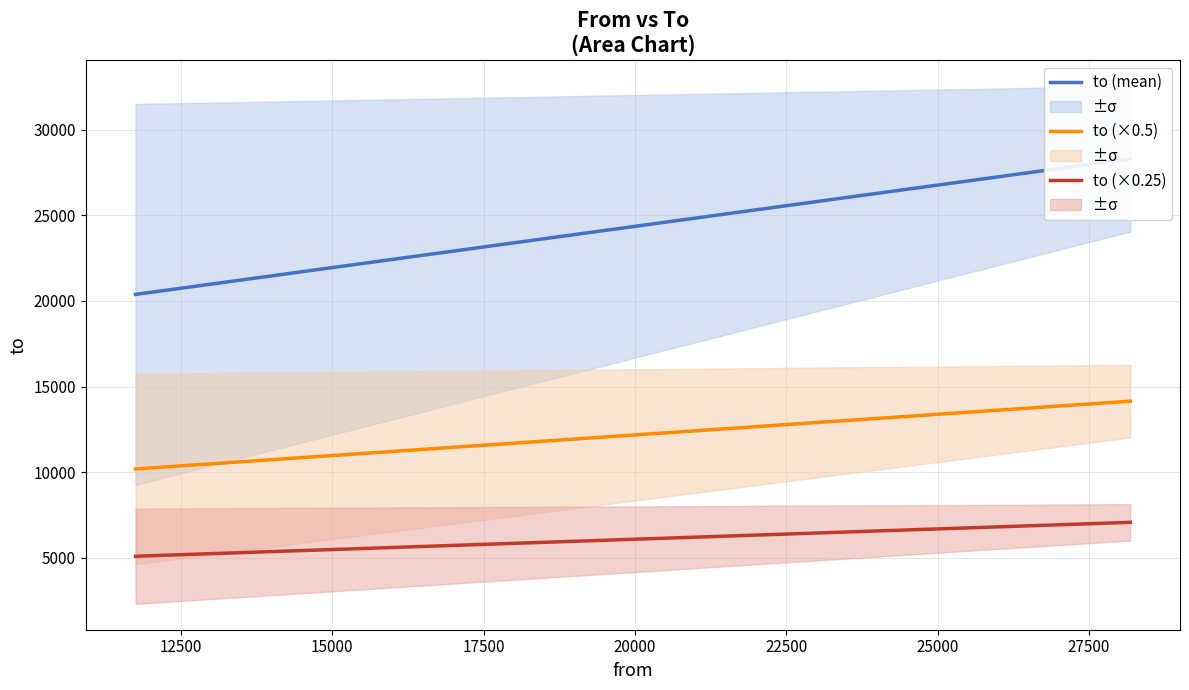

At how many categories does at least one series exceed 13944?

2